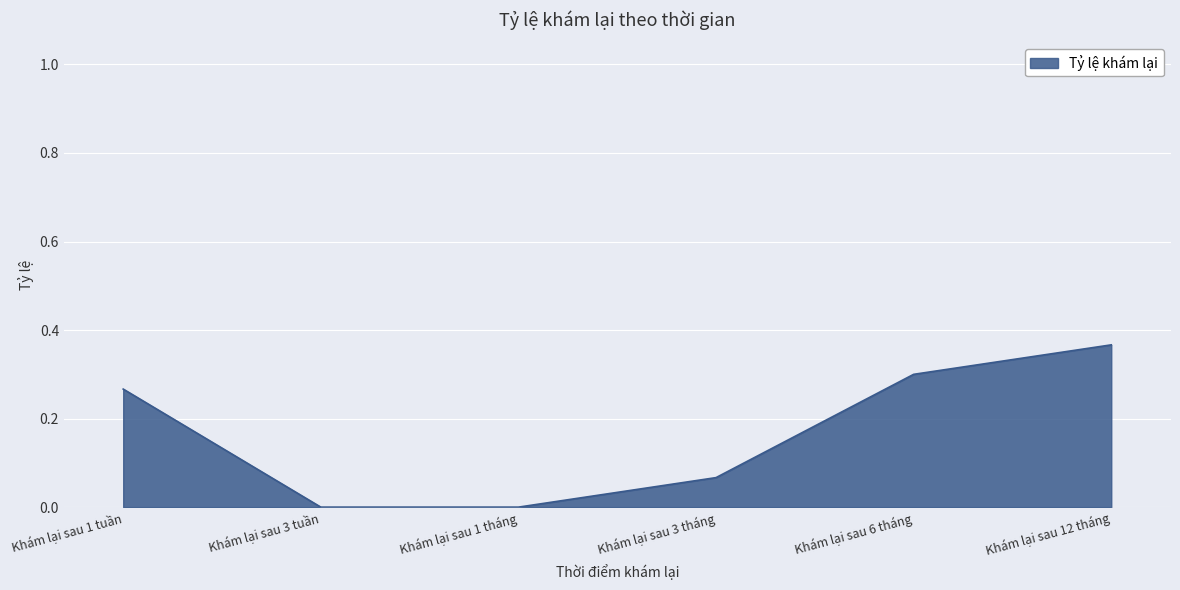

At which category does the chart reach its peak across all series?

Khám lại sau 12 tháng